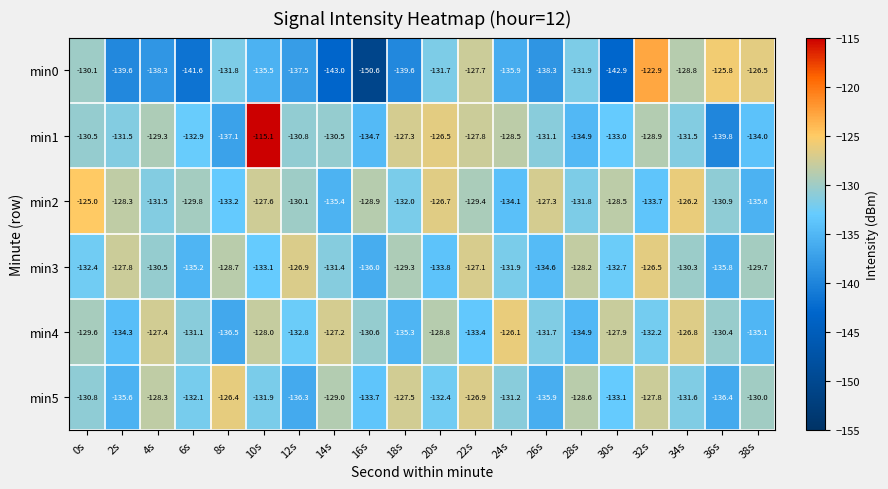

Which series has the largest total across all categories?

min2